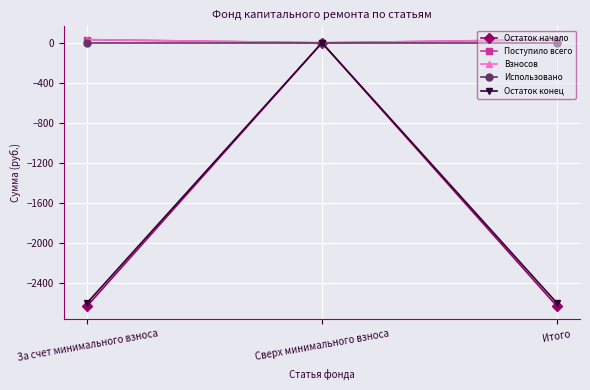

What is the greatest value displayed?

31.6